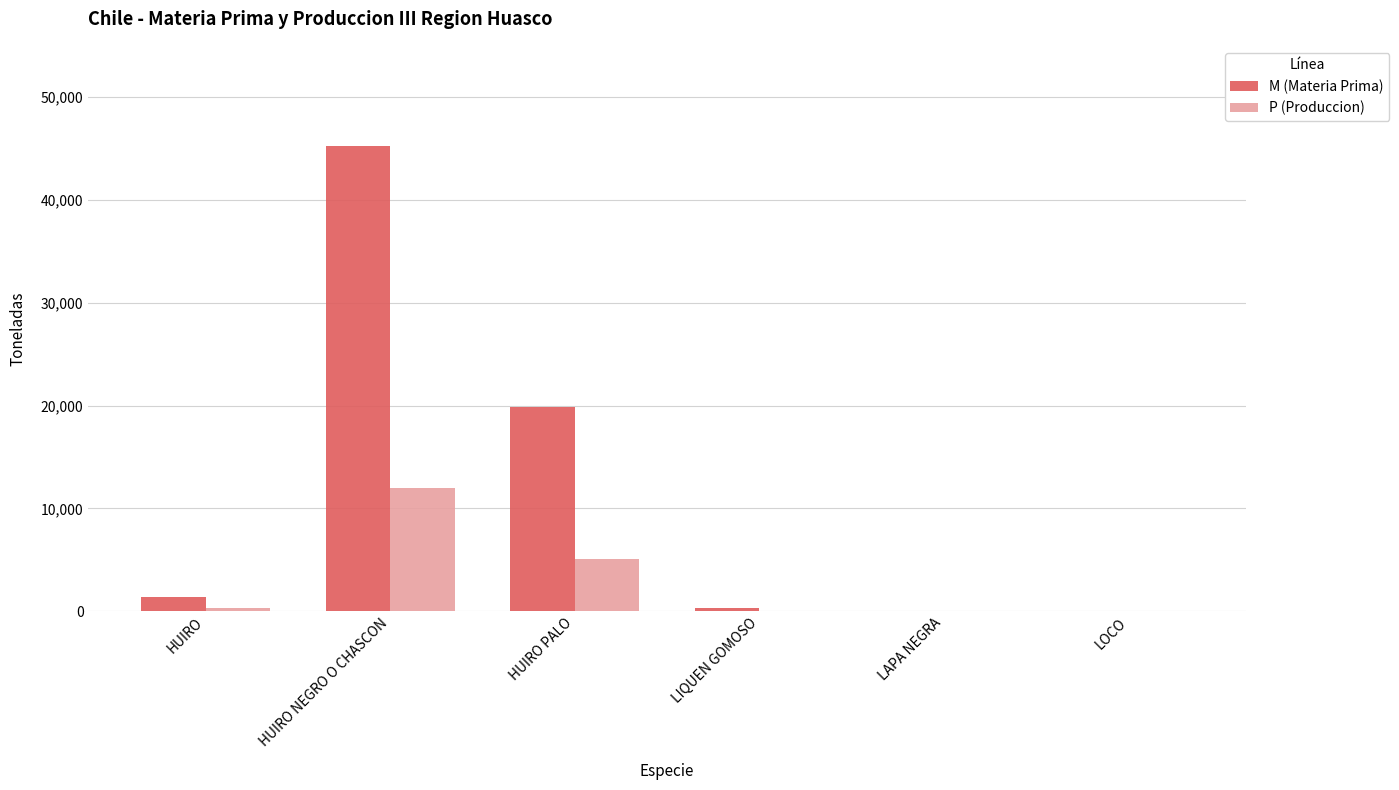

What are all the series names shown in the legend?

M (Materia Prima), P (Produccion)